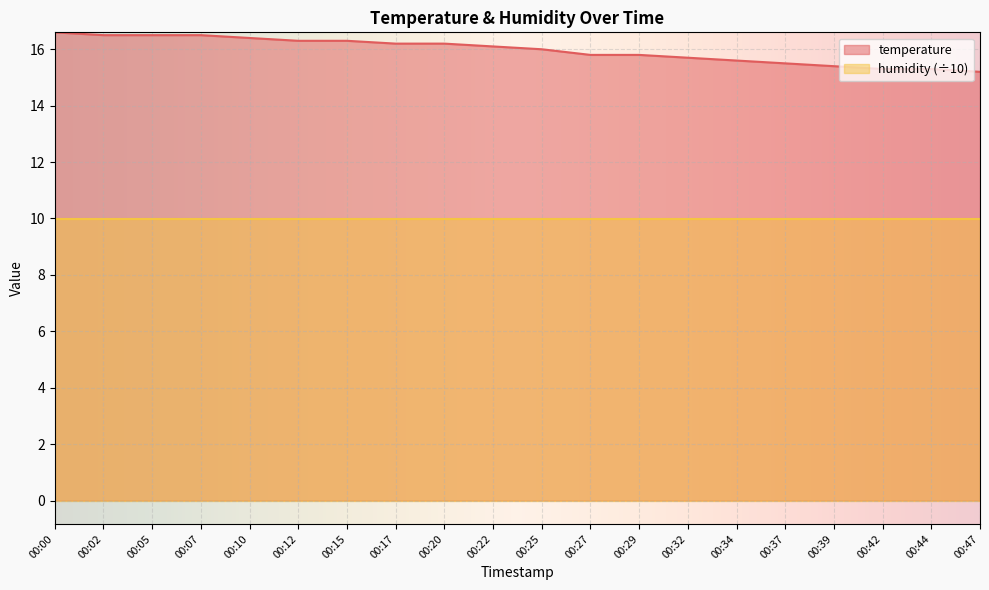

Between 00:32 and 00:05, which is larger?

00:05